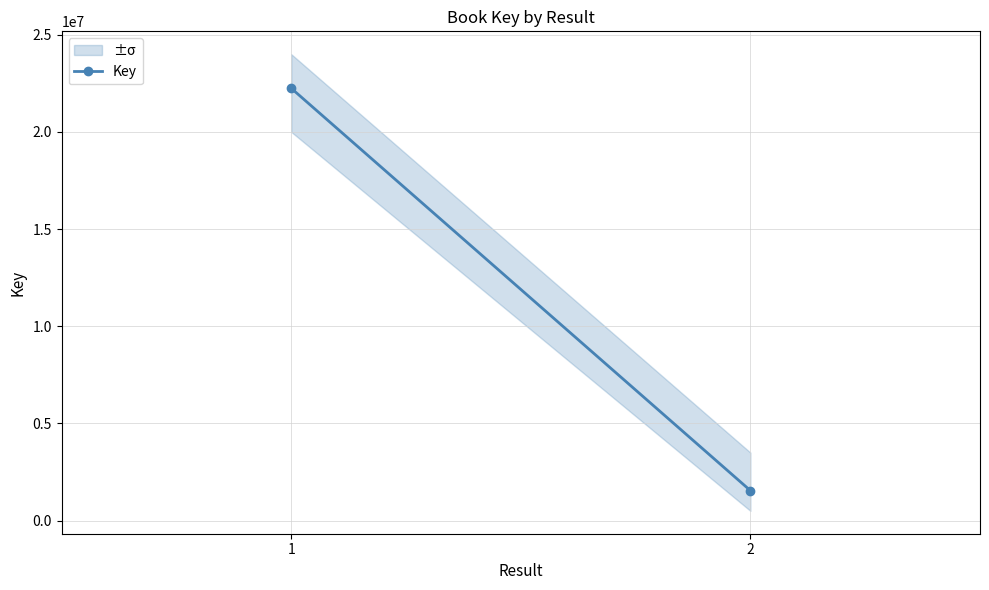

Between 2 and 1, which is larger?

1